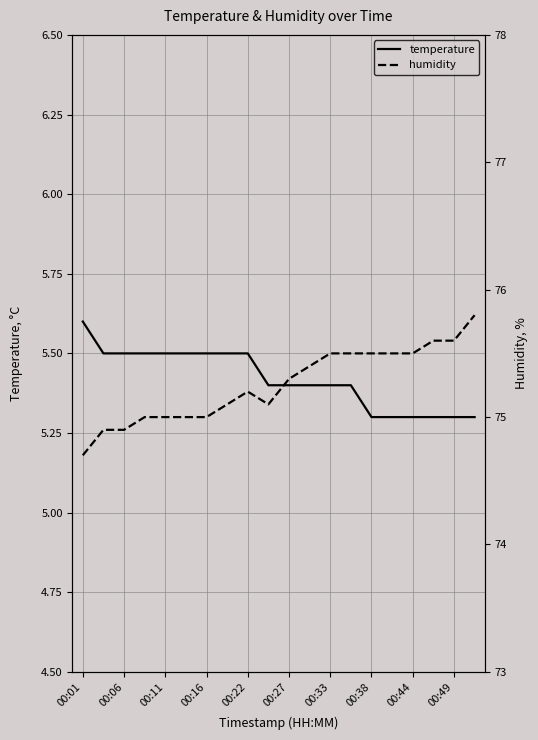

At which label does temperature reach its peak?

00:01